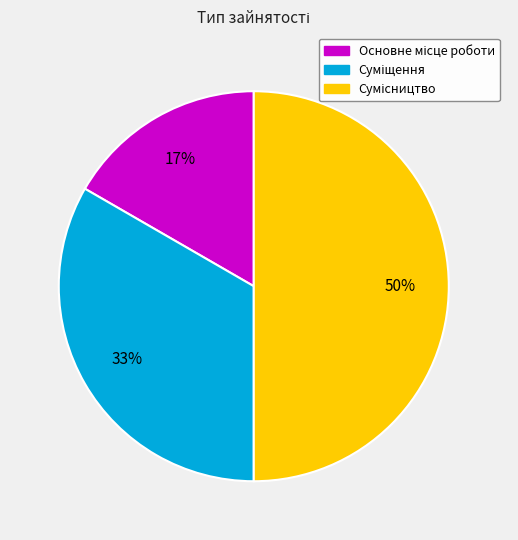

To the nearest percent, what is the difference between the largest and smallest slice percentages?

33%